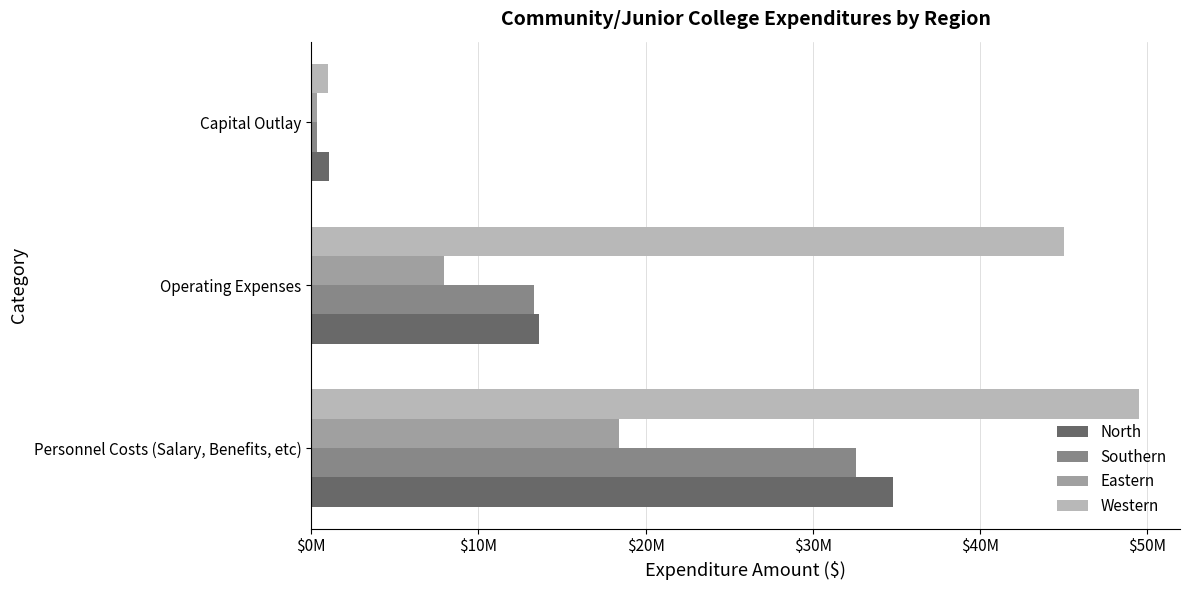

Which series has the largest total across all categories?

Western